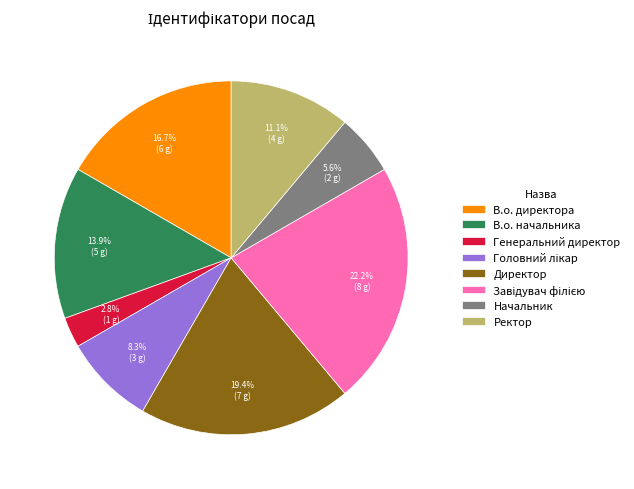

What is the smallest slice in the pie chart?

Генеральний директор